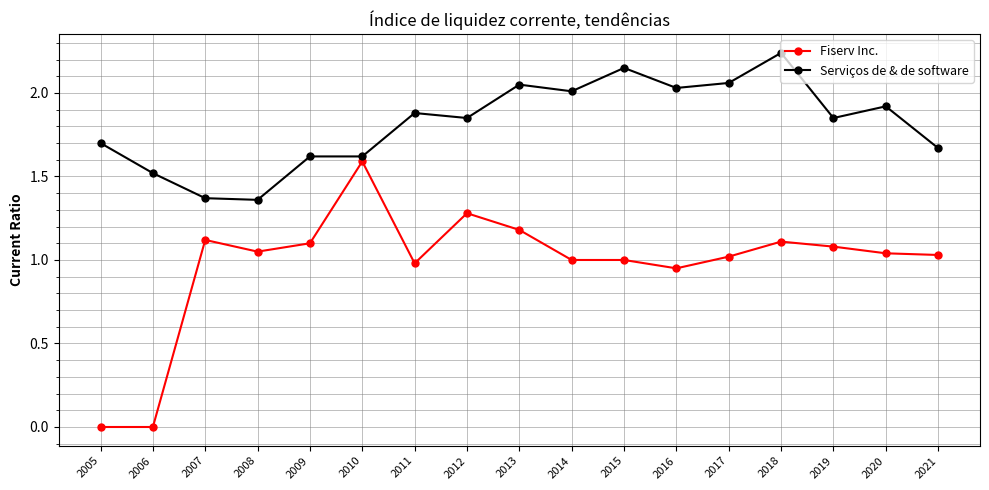

Rank the series at 2018 from lowest to highest value.

Fiserv Inc., Serviços de & de software